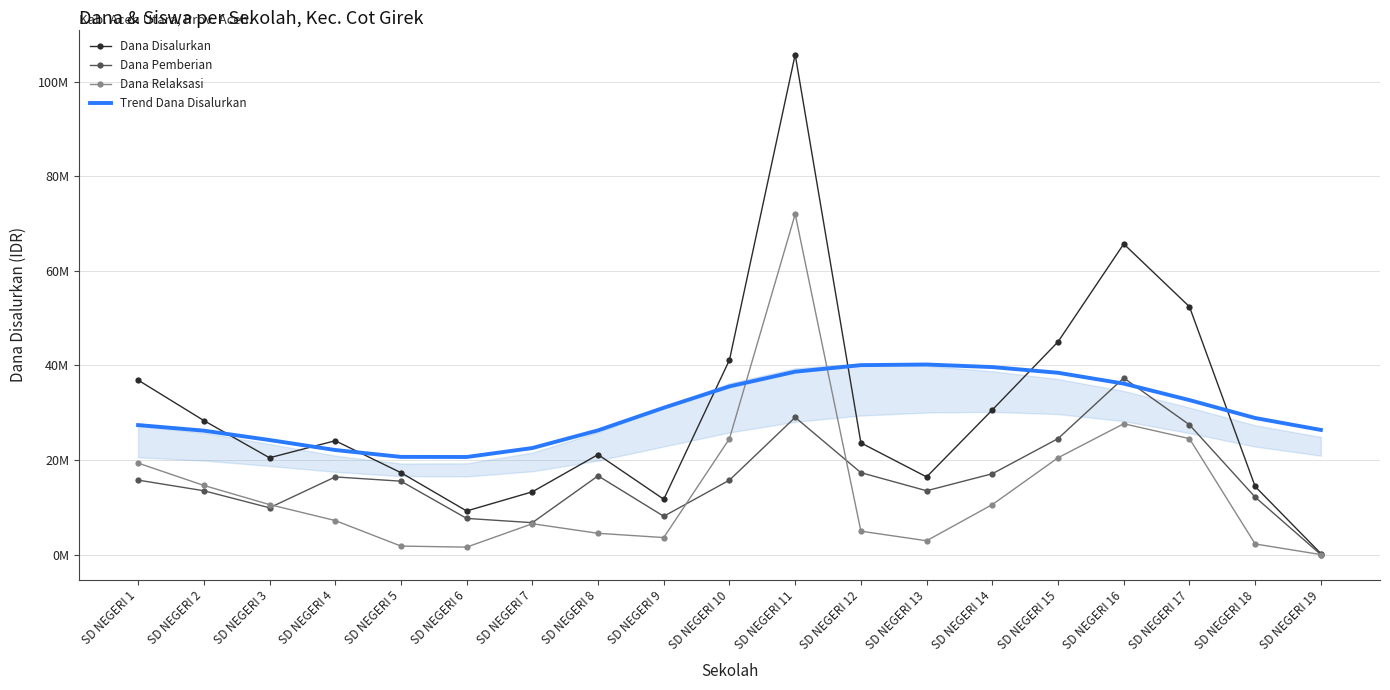

At which category is the sum across all series the highest?

SD NEGERI 11